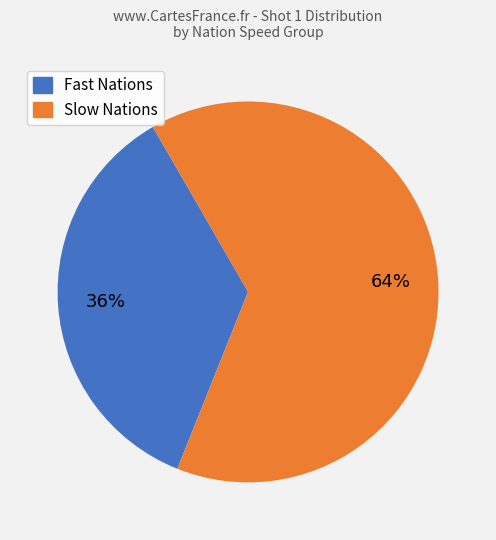

Is there any slice that represents more than half of the pie?

Yes